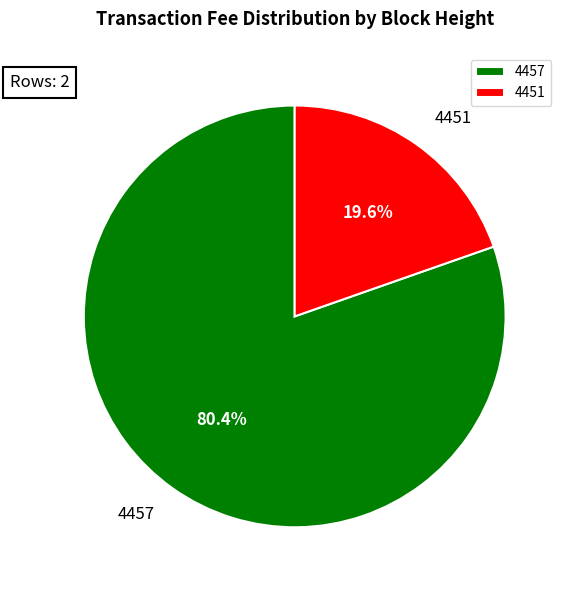

How many segments does this pie chart have?

2